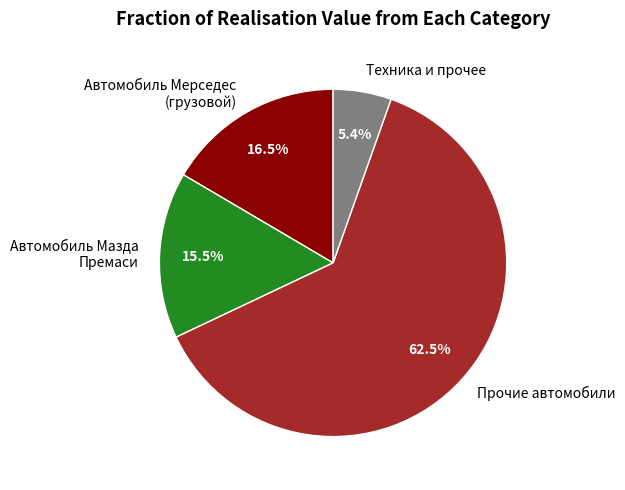

Between Автомобиль Мазда Премаси and Техника и прочее, which is larger?

Автомобиль Мазда Премаси